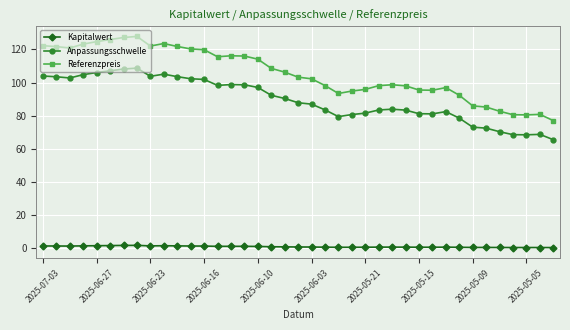

What is the value of the Kapitalwert point at the 6th from the left?

1.3